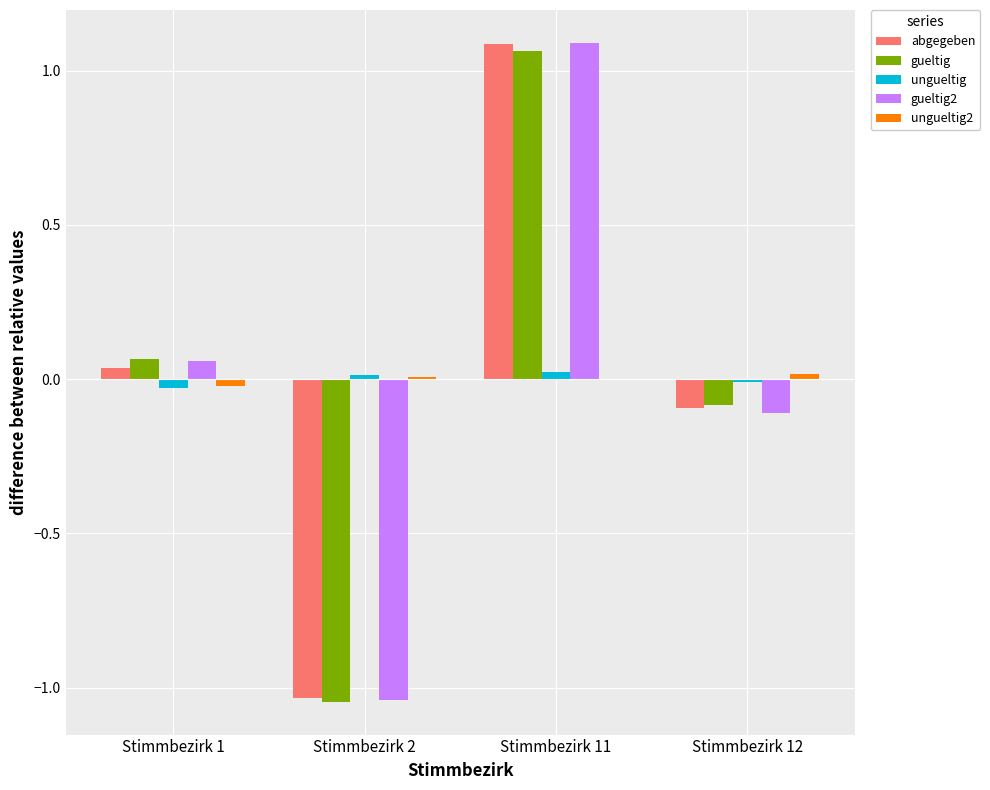

Is it true that abgegeben equals 1.6 at Stimmbezirk 11?

False